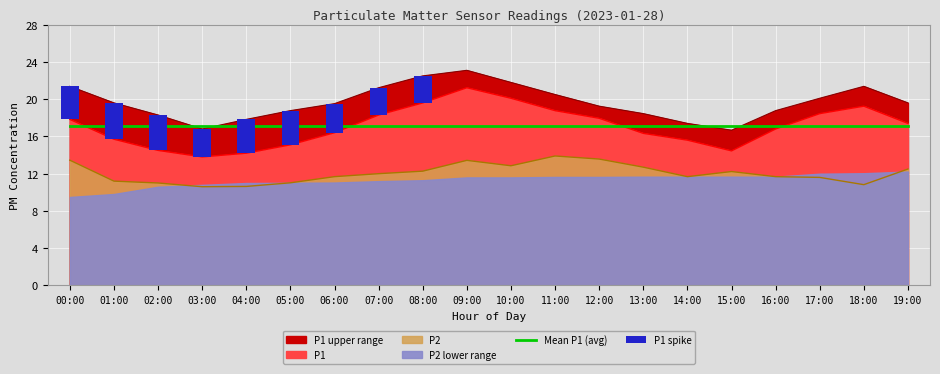

Between 00:00 and 05:00, which series saw the biggest shift?

P1 spike